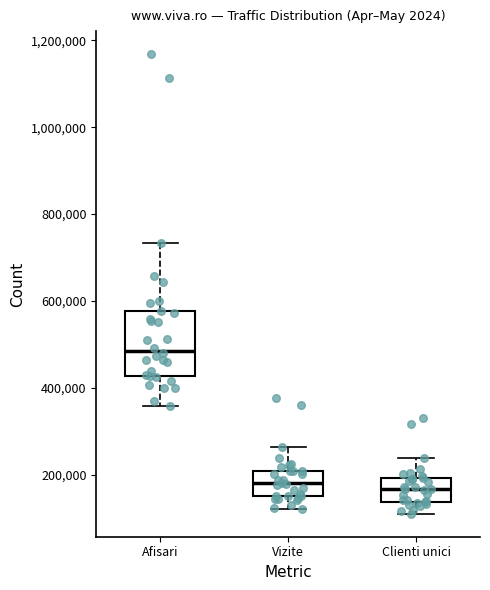

Reading left to right, transcribe this box plot: for each box, give where its median line is, the range the box spans, and where its two whiskers end, as read against the y-axis. The values are not printed on the chart, so give them approximately, as read against the axis.

Afisari: median 480000, box 420000 to 580000, whiskers 360000 to 740000
Vizite: median 180000, box 160000 to 220000, whiskers 120000 to 260000
Clienti unici: median 160000, box 140000 to 200000, whiskers 120000 to 240000